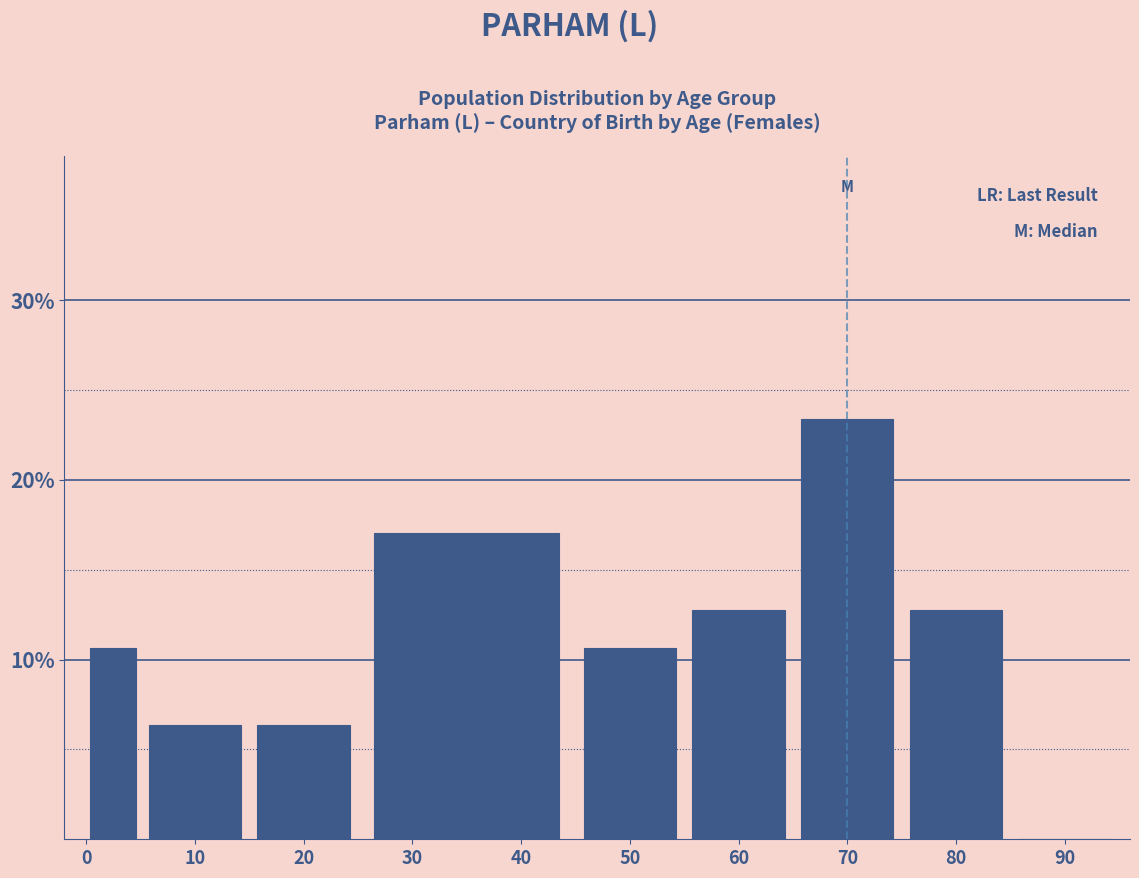

Reading left to right, transcribe all the data shown in this chart.

0=10.6	10=6.4	20=6.4	30=17.0	50=10.6	60=12.8	70=23.4	80=12.8	90=0.0